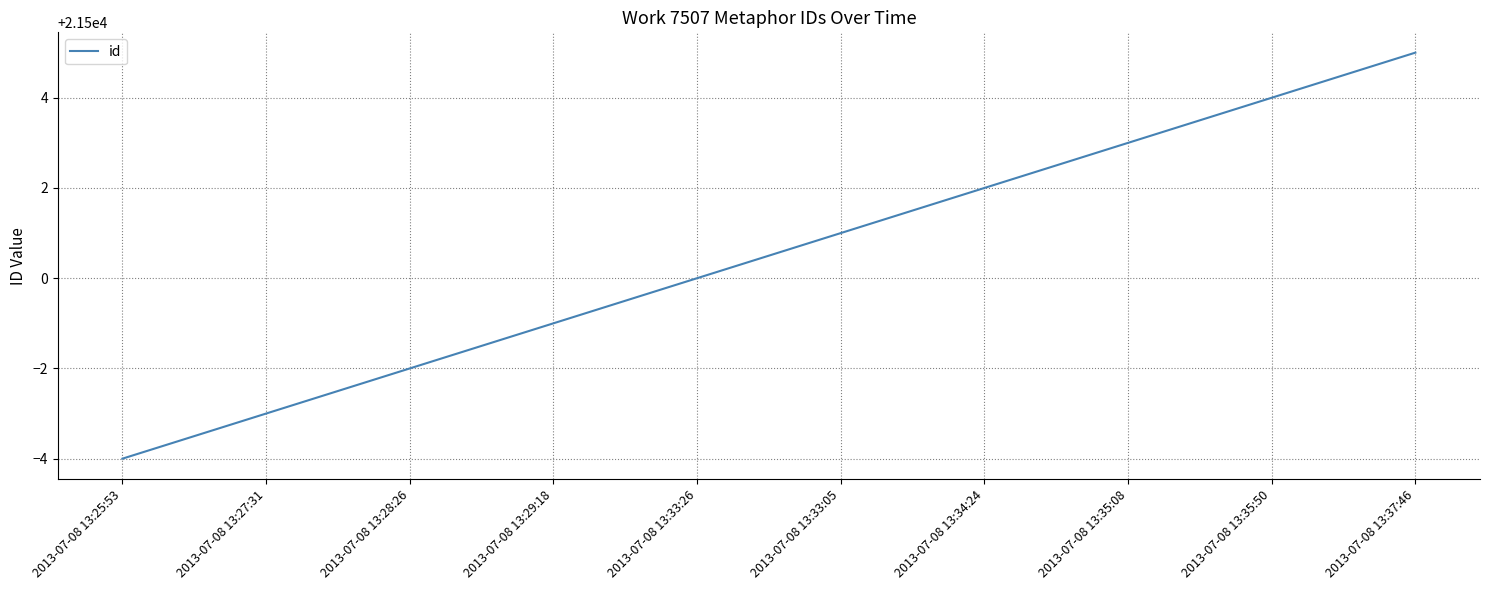

Is it true that the value at 2013-07-08 13:35:08 is 21503?

True